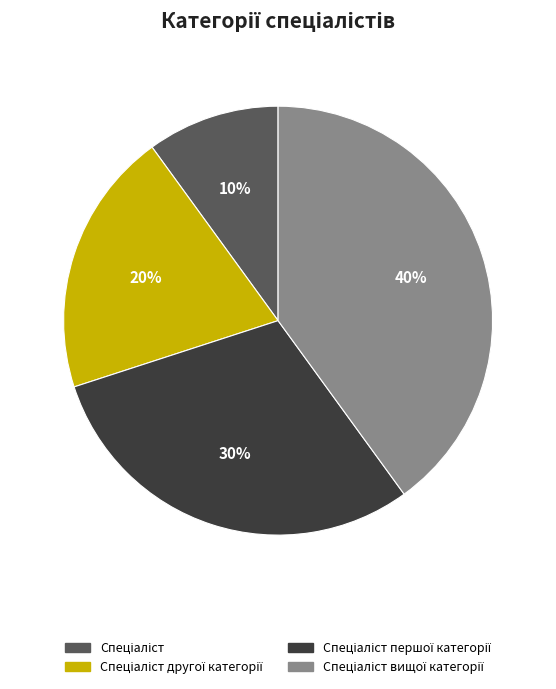

To the nearest percent, what is the difference between the largest and smallest slice percentages?

30%